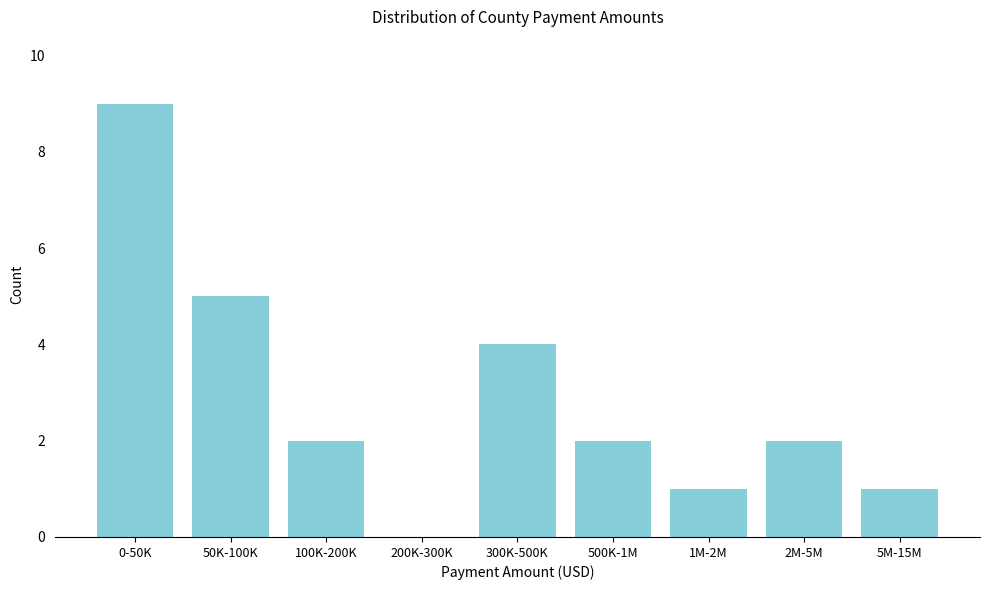

Reading left to right, transcribe all the data shown in this chart.

0-50K=9	50K-100K=5	100K-200K=2	200K-300K=0	300K-500K=4	500K-1M=2	1M-2M=1	2M-5M=2	5M-15M=1